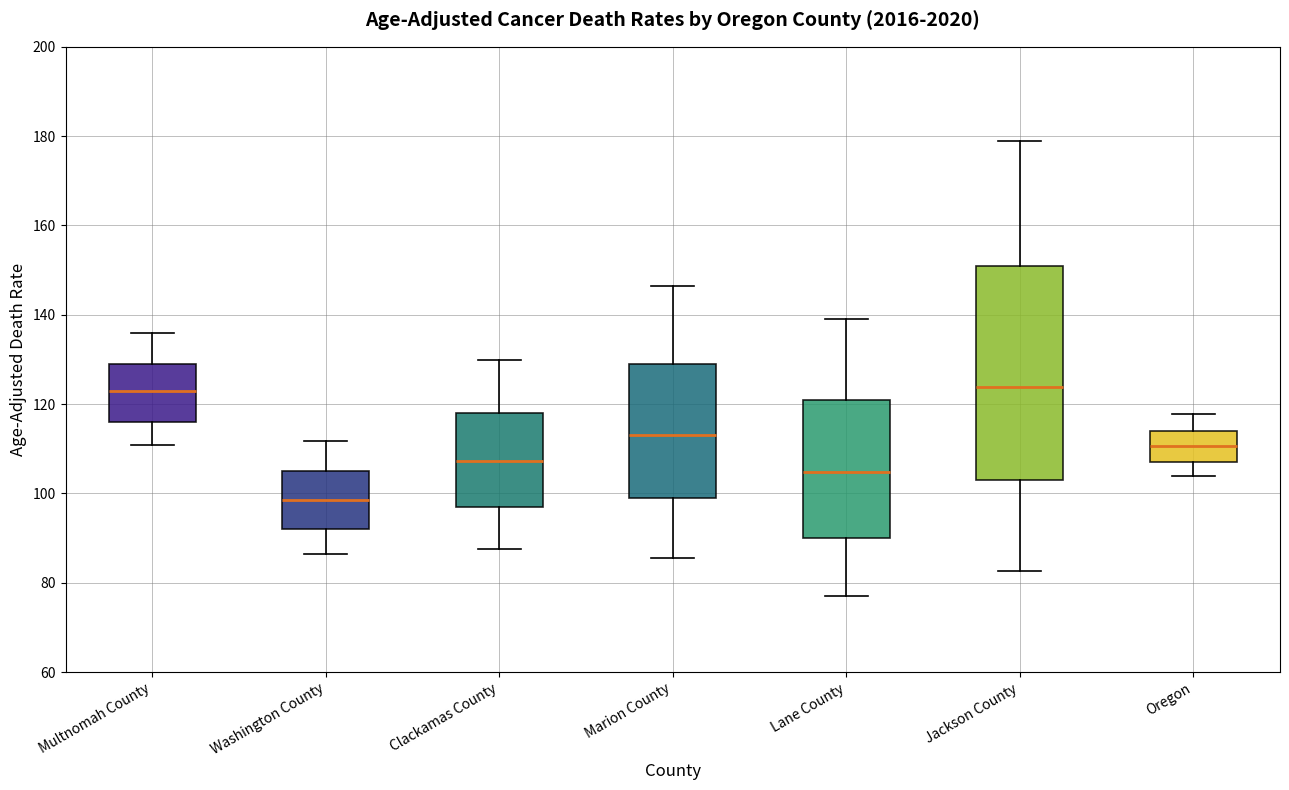

Reading left to right, read every box against the y-axis: the position of its median line, the range the box covers, and the ends of its whiskers. The values are not printed on the chart, so give them approximately, as read against the axis.

Multnomah County: median 122, box 116 to 130, whiskers 110 to 136
Washington County: median 98, box 92 to 106, whiskers 86 to 112
Clackamas County: median 108, box 98 to 118, whiskers 88 to 130
Marion County: median 114, box 100 to 130, whiskers 86 to 146
Lane County: median 104, box 90 to 122, whiskers 78 to 140
Jackson County: median 124, box 104 to 152, whiskers 82 to 178
Oregon: median 110, box 108 to 114, whiskers 104 to 118